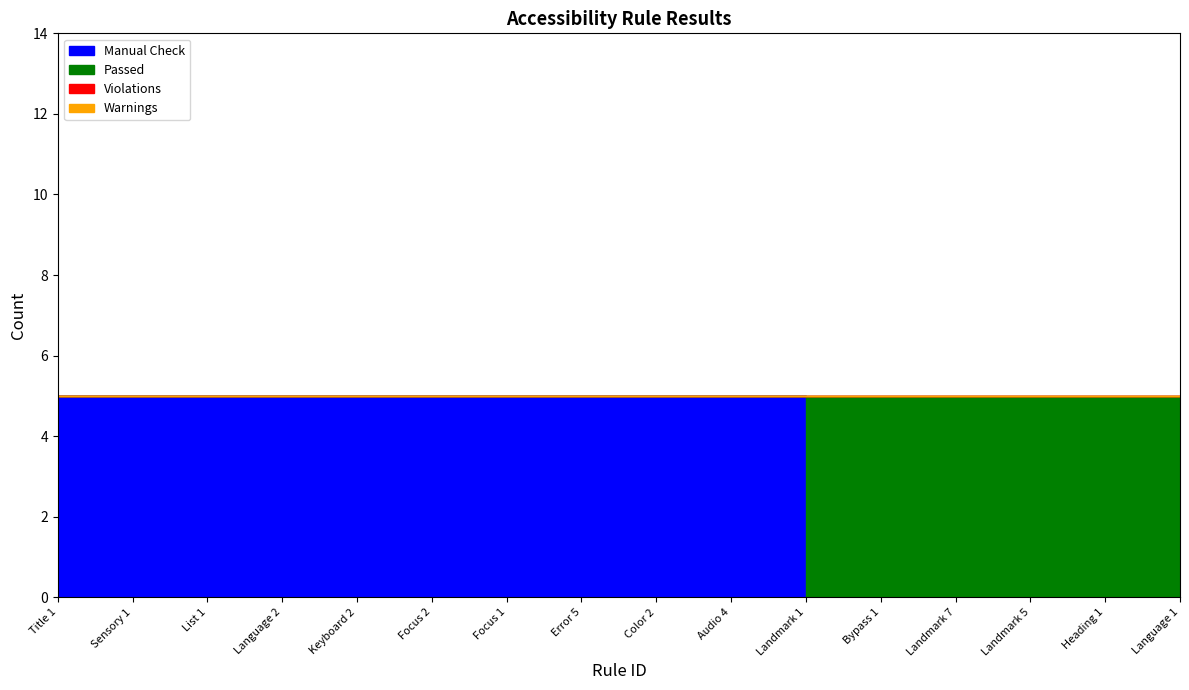

True or false: Manual Check has a value of -2 at Landmark 1.

False